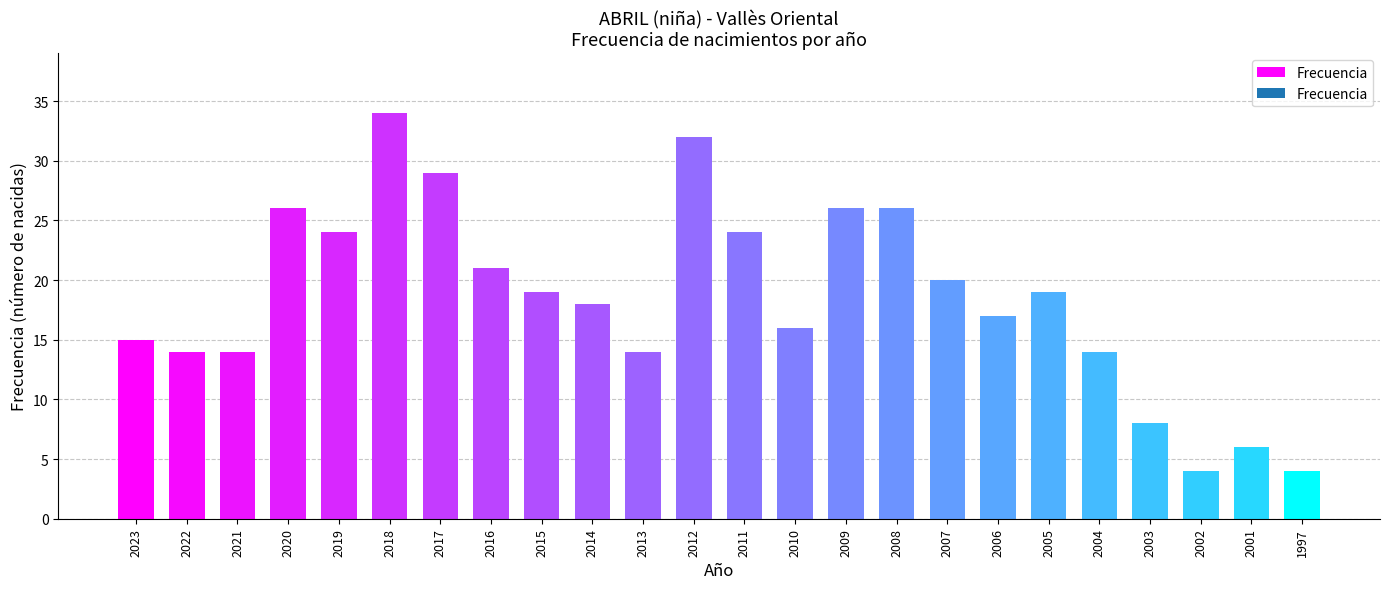

Reading right to left, what are all the values shown in this chart?

4	6	4	8	14	19	17	20	26	26	16	24	32	14	18	19	21	29	34	24	26	14	14	15